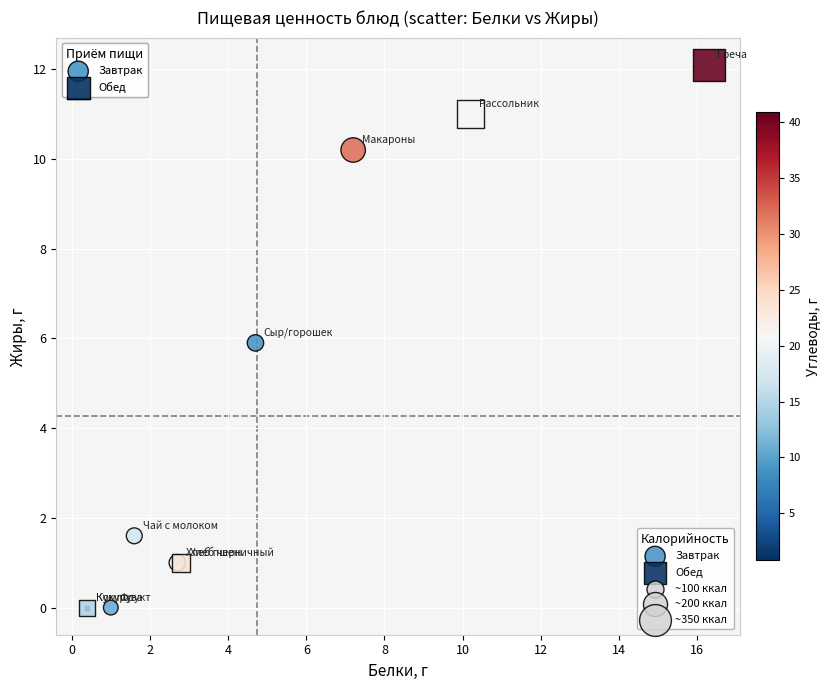

Which series reaches the maximum Y coordinate?

Обед